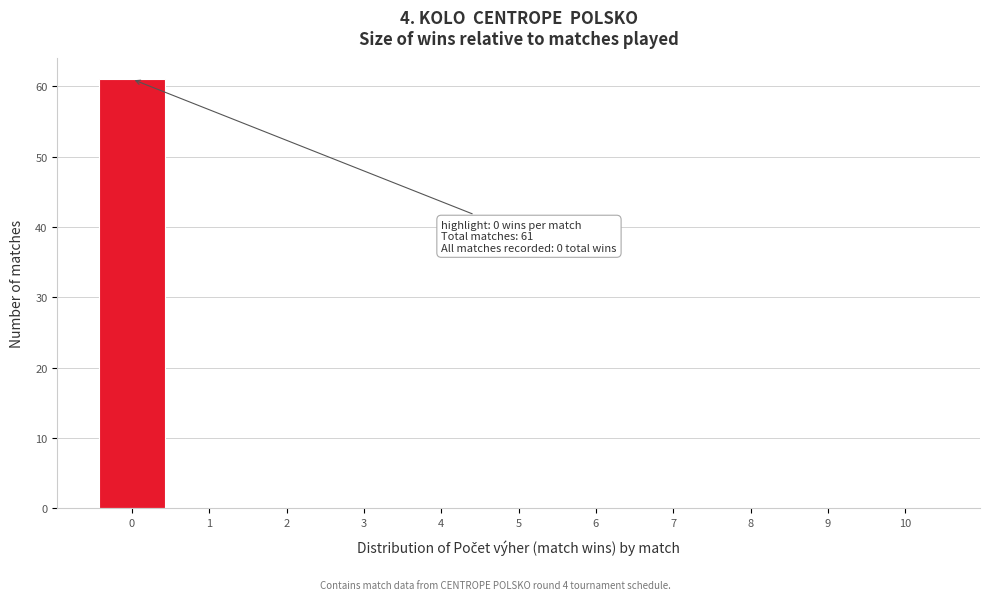

Which range on the x-axis has the tallest bar?

-0.5 to 0.5